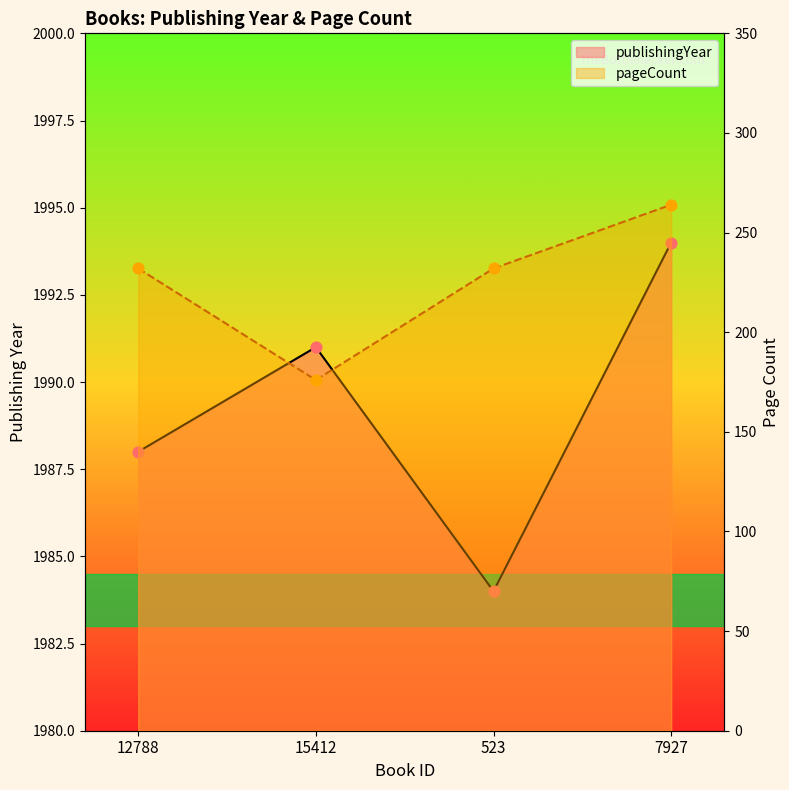

Is the value of publishingYear at 12788 greater than the value of pageCount at 523?

Yes